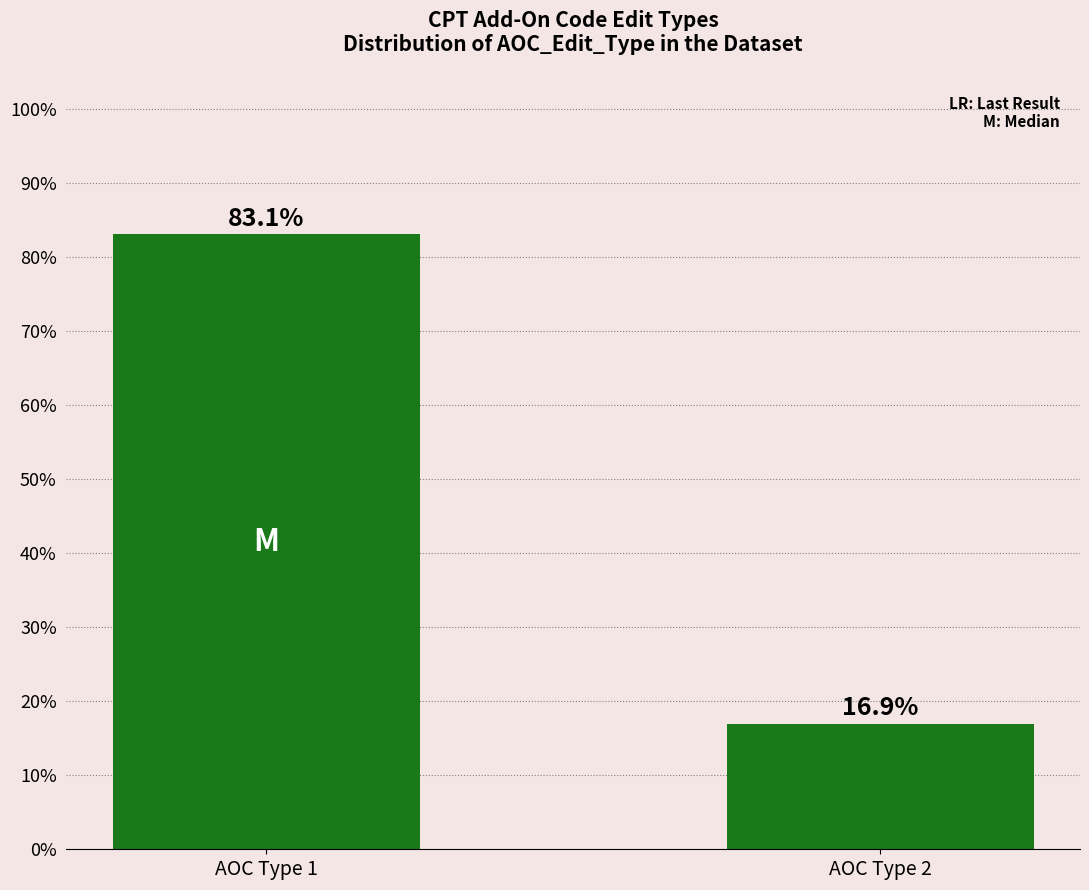

What is the ratio of the value at AOC Type 2 to the value at AOC Type 1?

0.2